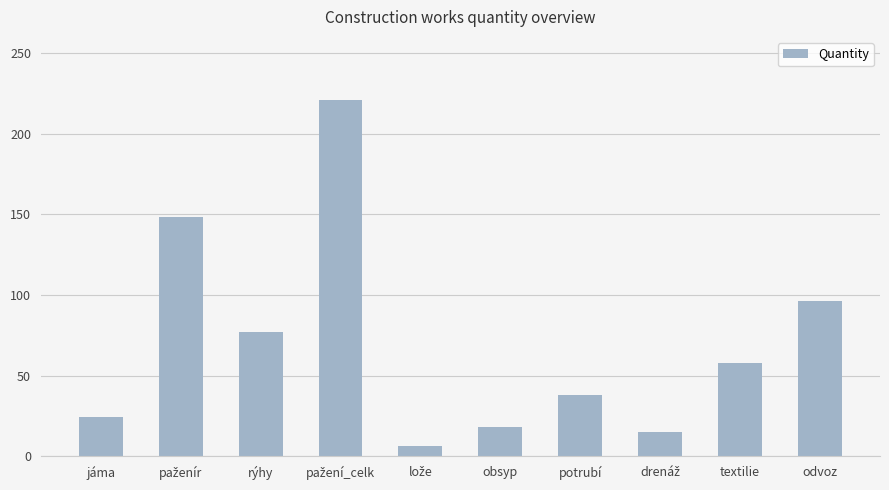

Reading left to right, transcribe all the data shown in this chart.

24	148	77	221	6	18	38	15	58	96